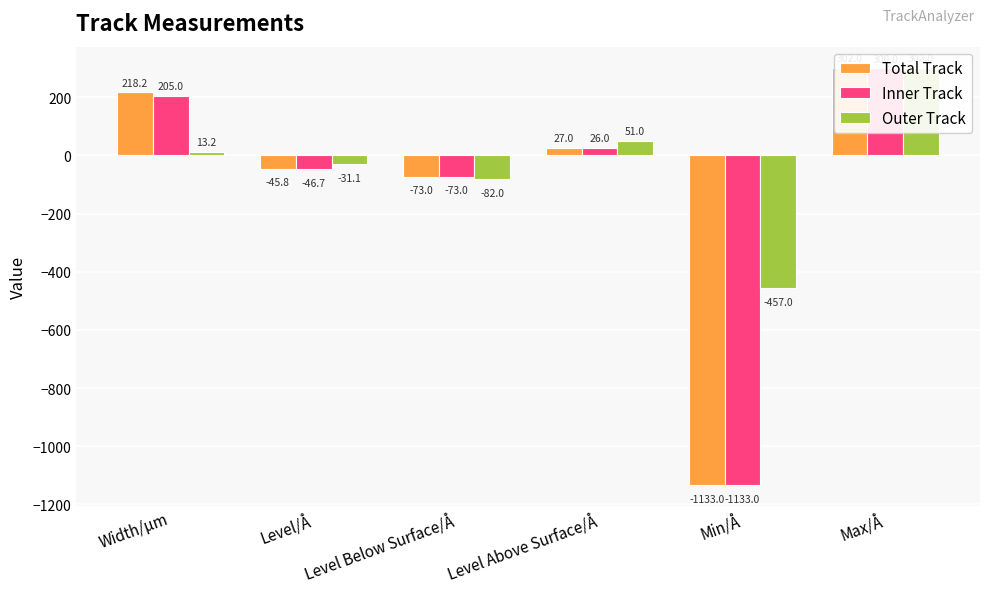

The value of Outer Track at Max/Å is 302.0. True or false?

True